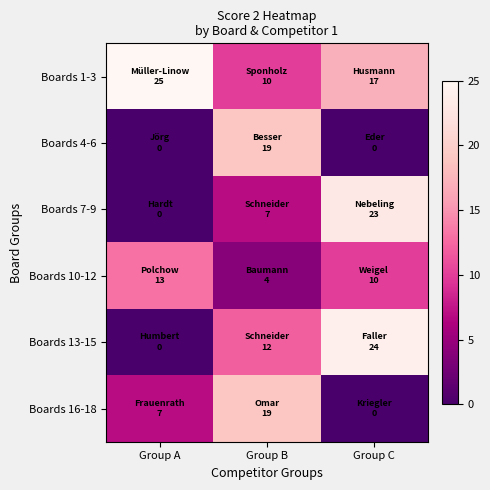

What is the spread (max minus min) of values at Group B?

15